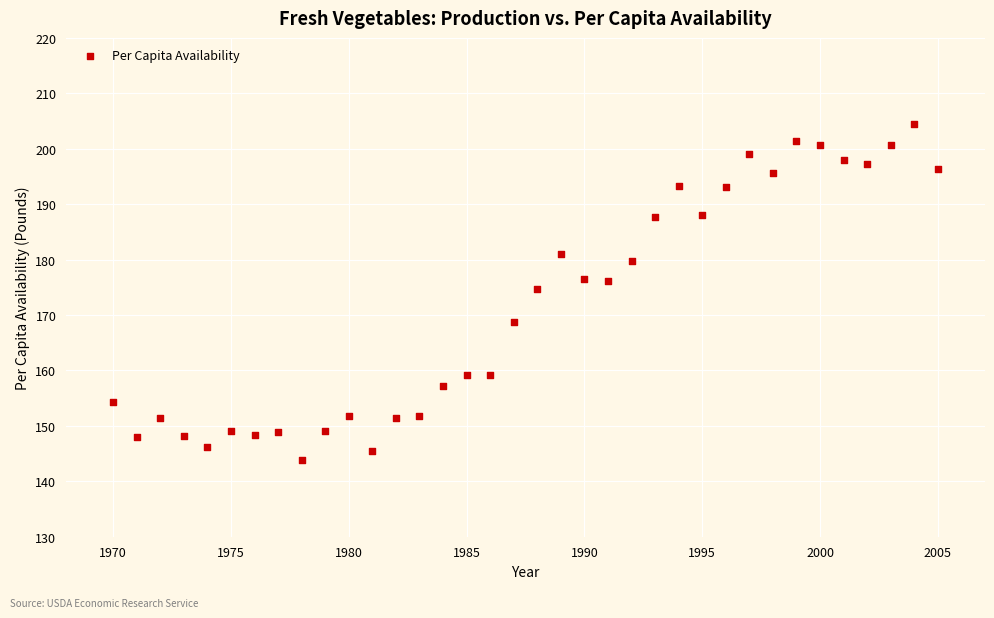

What is the range of Y values (max minus min)?

60.5